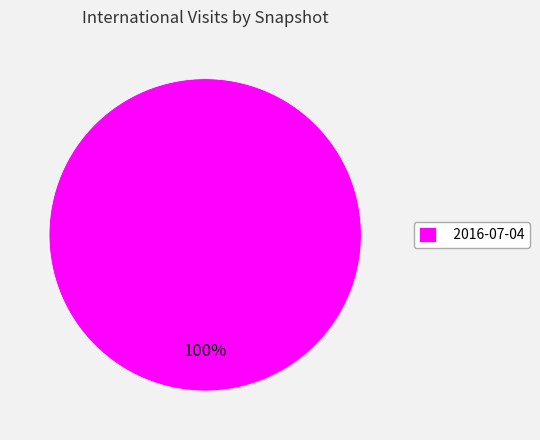

Count the number of slices in the pie.

1